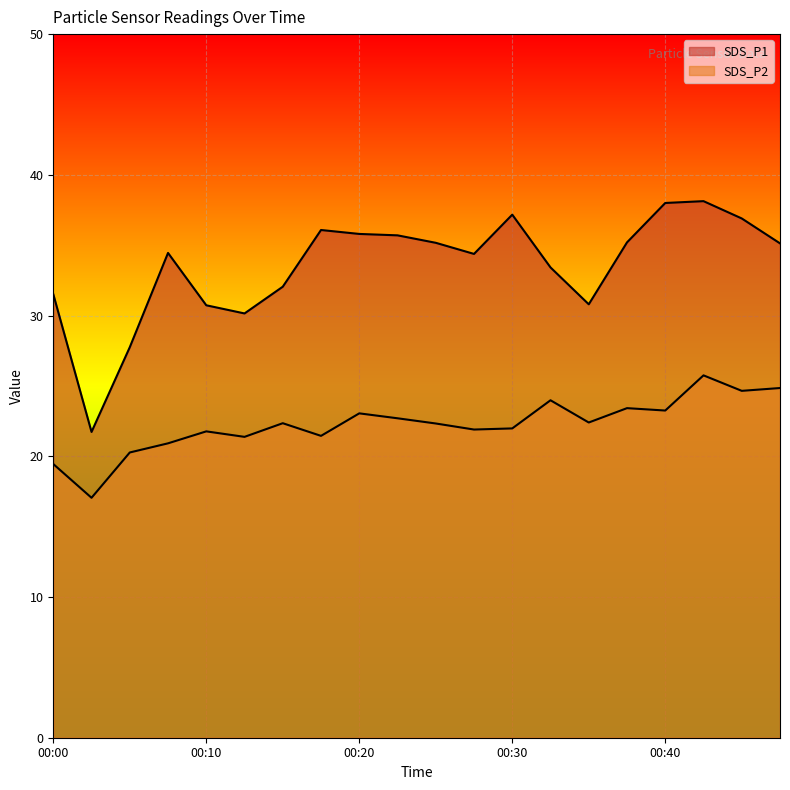

The SDS_P1 series shows 48.3 at 00:32. True or false?

False